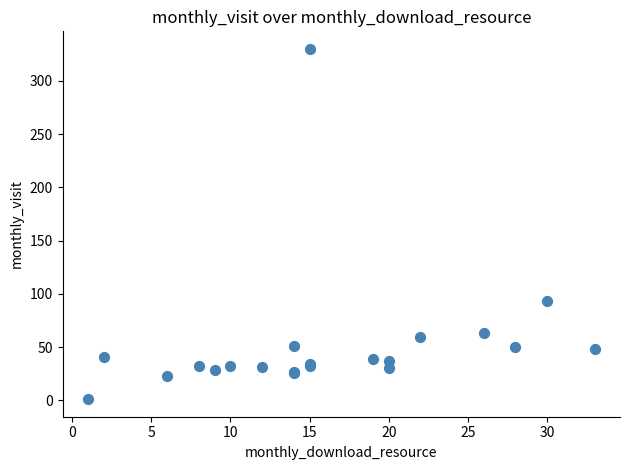

What Y value in the scatter plot is closest to 165?

93